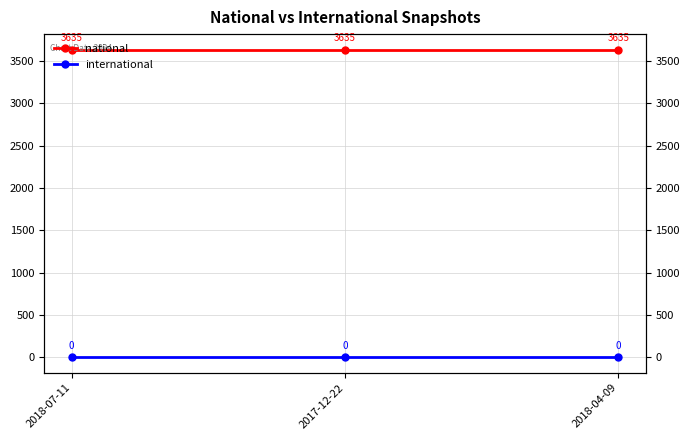

At which label does national reach its minimum?

2018-07-11